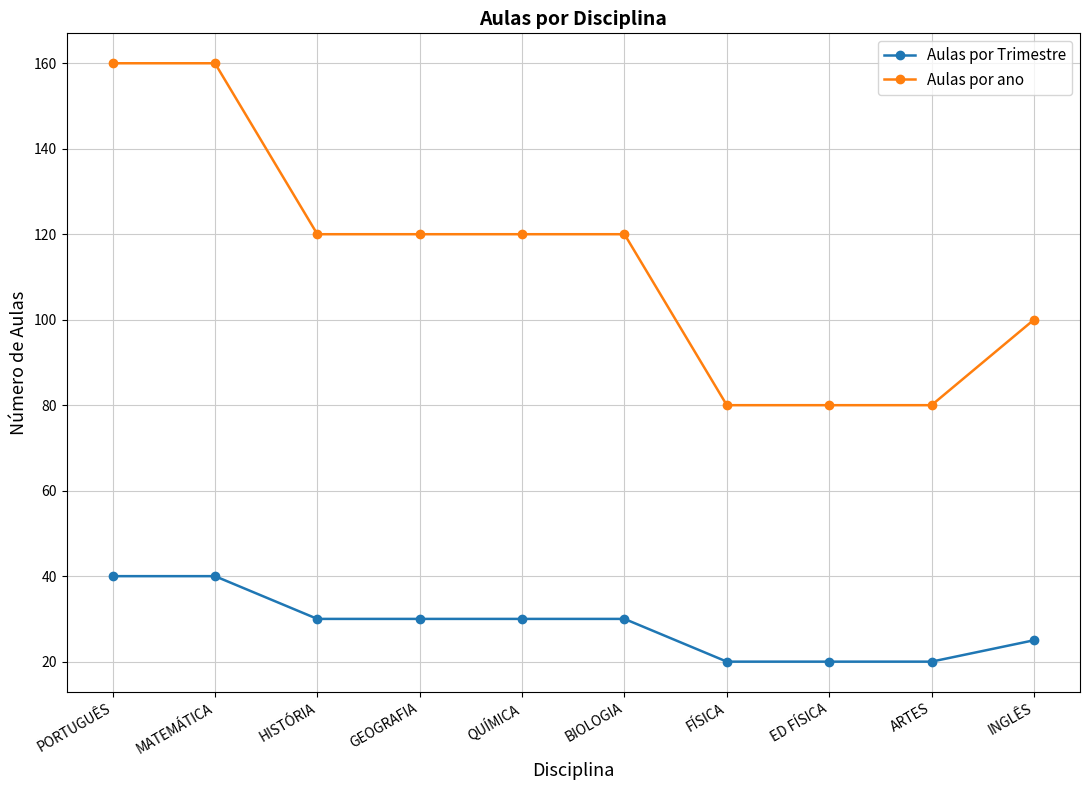

What is the minimum value for Aulas por ano?

80